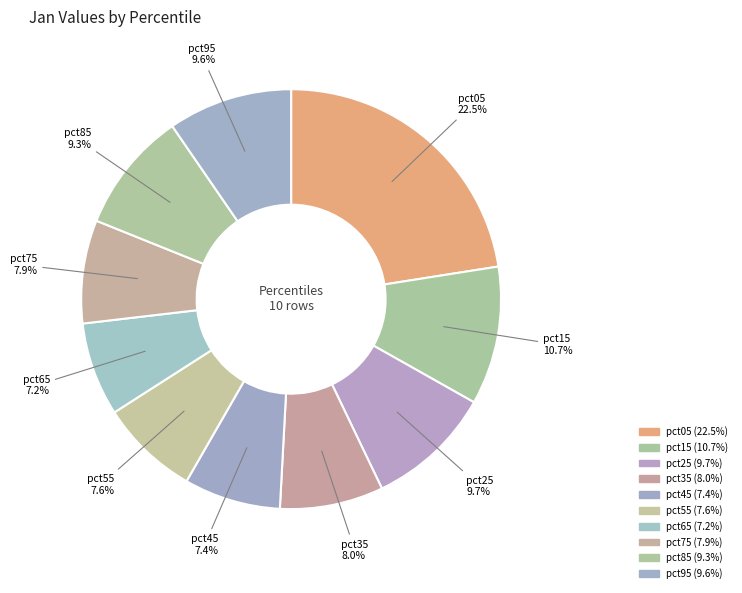

How many slices are in this pie chart?

10